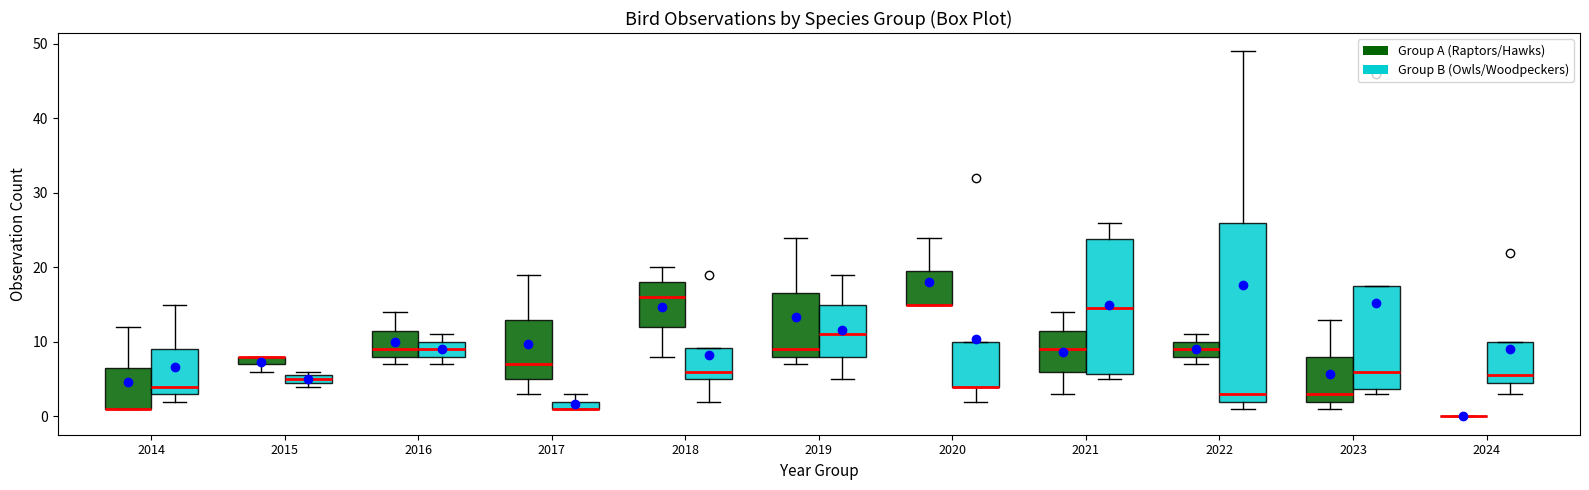

Which box is the tallest, from its lower edge to its upper edge?

2022 (Group B (Owls/Woodpeckers))